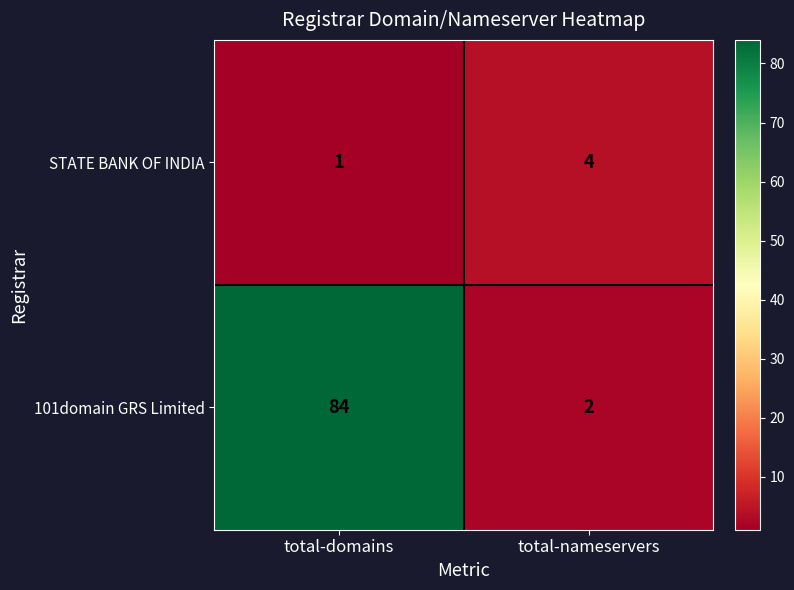

The STATE BANK OF INDIA series shows 4 at total-nameservers. True or false?

True